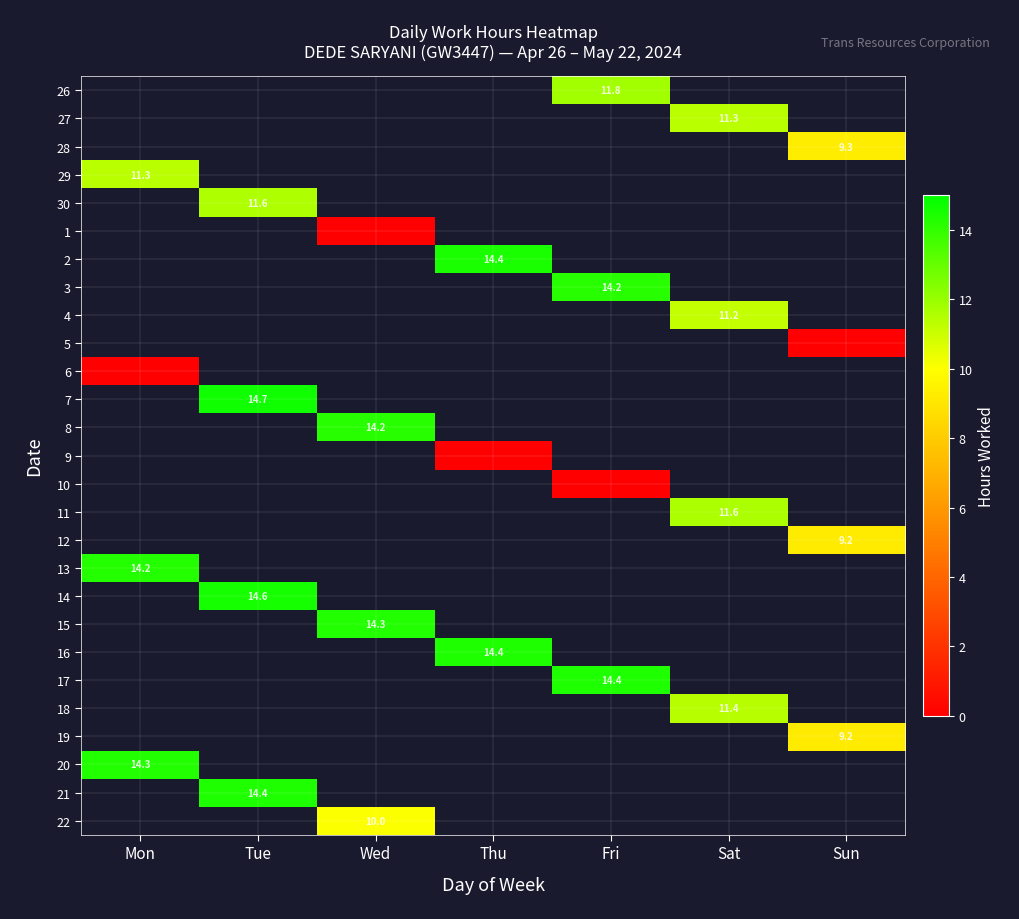

Which category has the lowest value across all series?

Wed